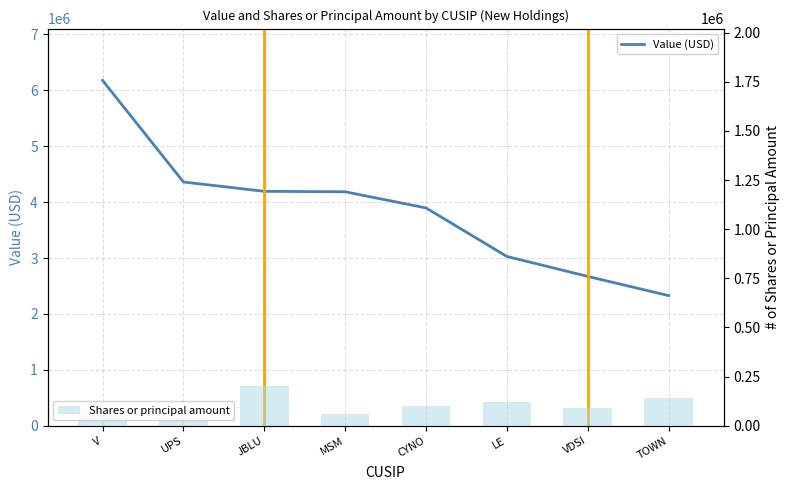

What is the total value across all series at V?

6270000